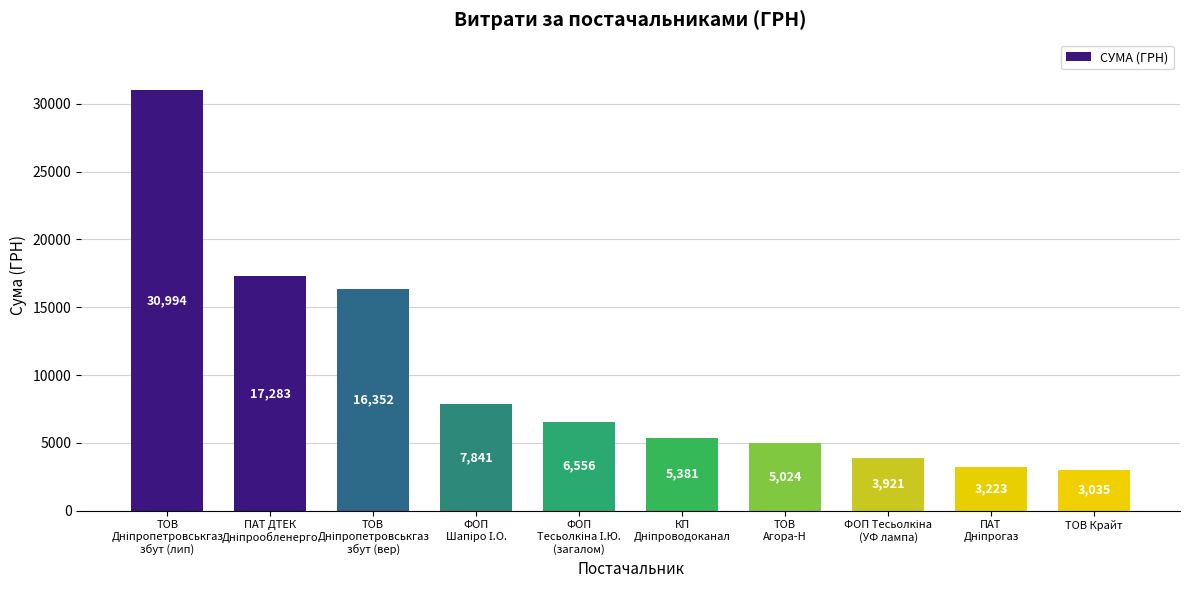

Which label corresponds to the smallest value in the chart?

ТОВ Крайт